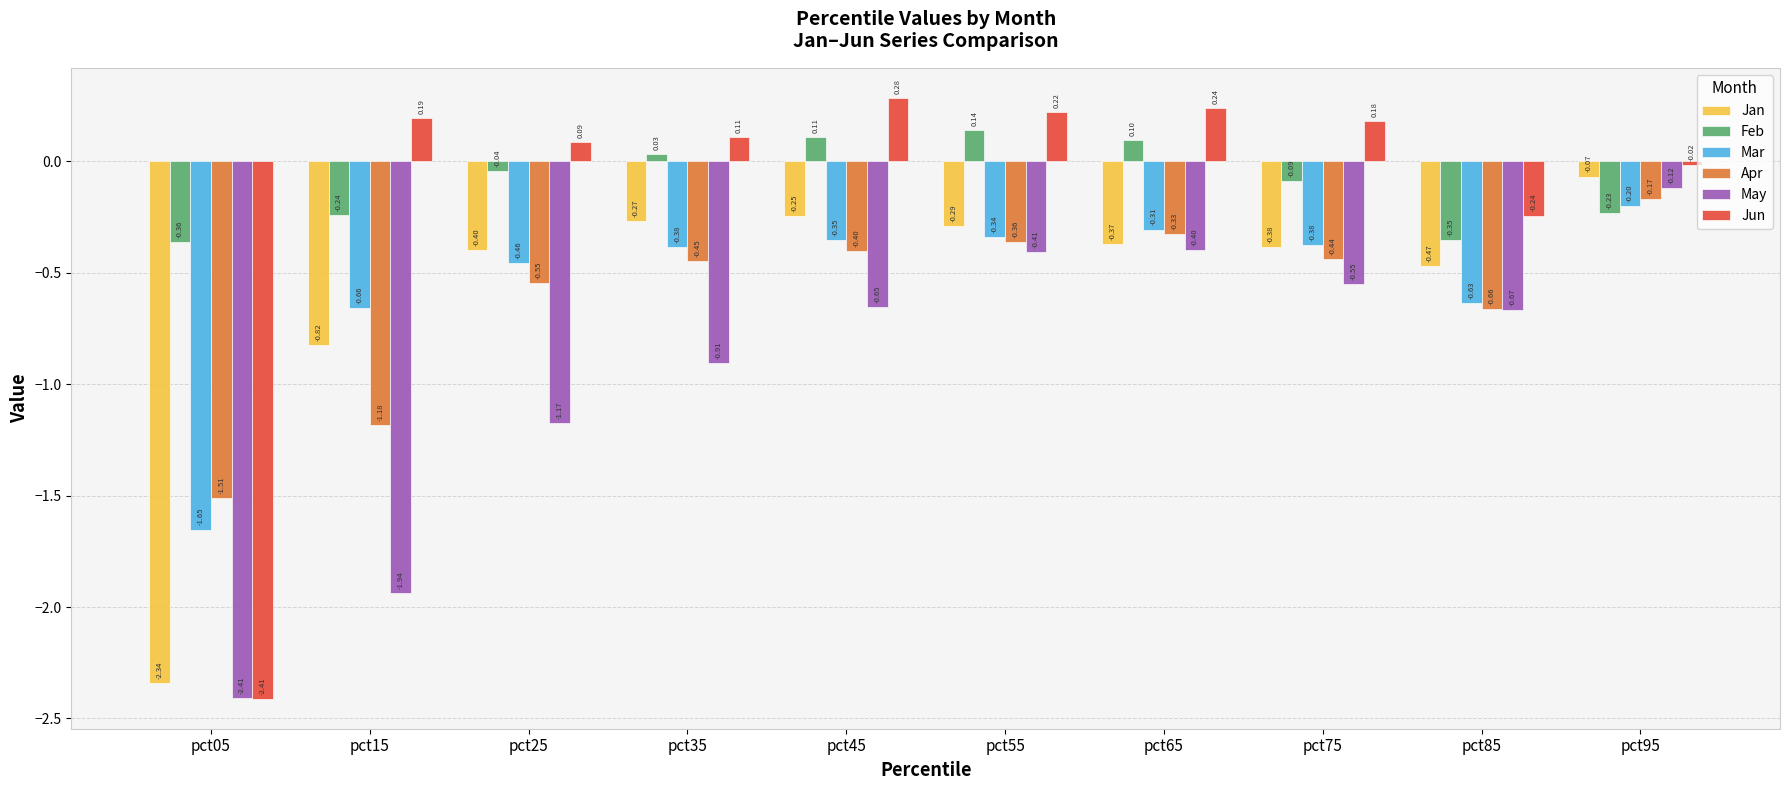

What is the difference between the second highest and second lowest values in the Jun series?

0.5